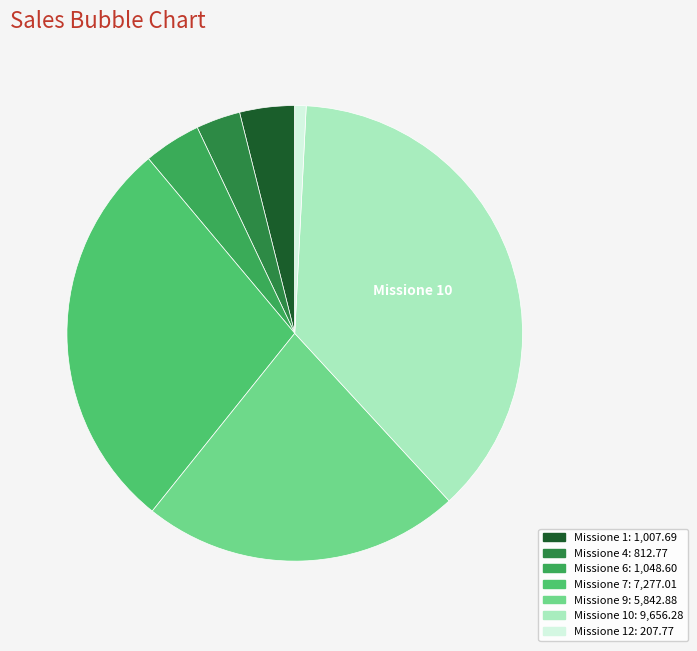

Does any single category account for the majority?

No